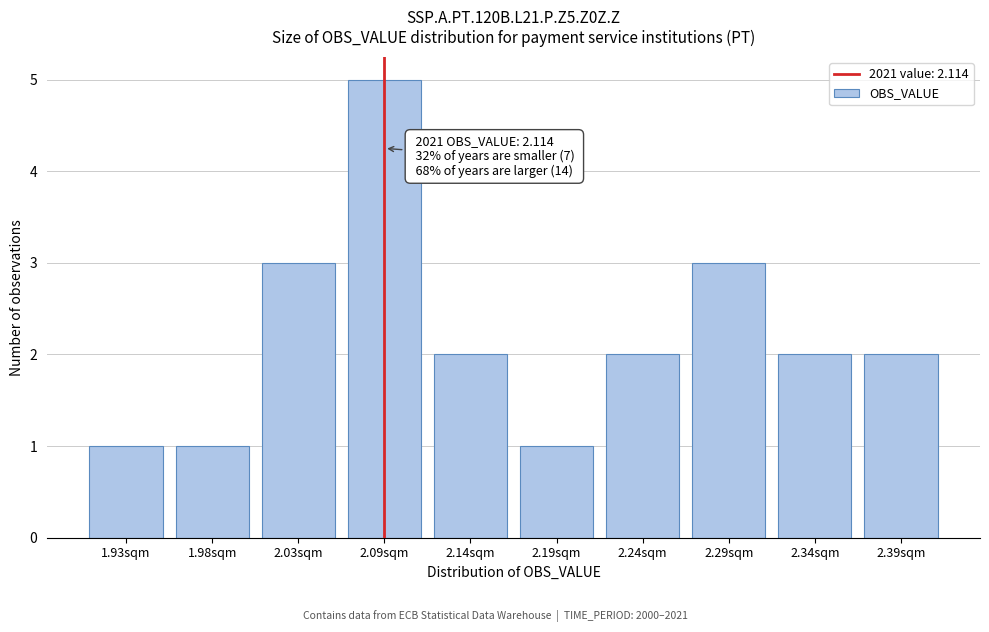

Reading left to right, what are all the values shown in this chart?

1.93sqm=1	1.98sqm=1	2.03sqm=3	2.09sqm=5	2.14sqm=2	2.19sqm=1	2.24sqm=2	2.29sqm=3	2.34sqm=2	2.39sqm=2